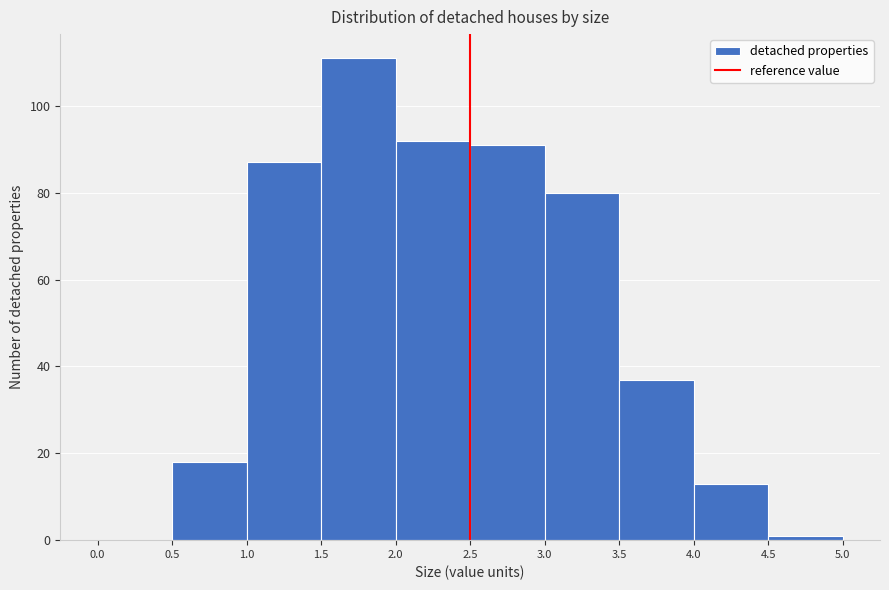

Reading left to right, transcribe this chart: for each bar, give the range it covers on the x-axis and its height. The values are not printed on the chart, so give them approximately, as read against the axis.

0.0 to 0.5: 0
0.5 to 1.0: 18
1.0 to 1.5: 88
1.5 to 2.0: 112
2.0 to 2.5: 92
2.5 to 3.0: 92
3.0 to 3.5: 80
3.5 to 4.0: 38
4.0 to 4.5: 14
4.5 to 5.0: under 2